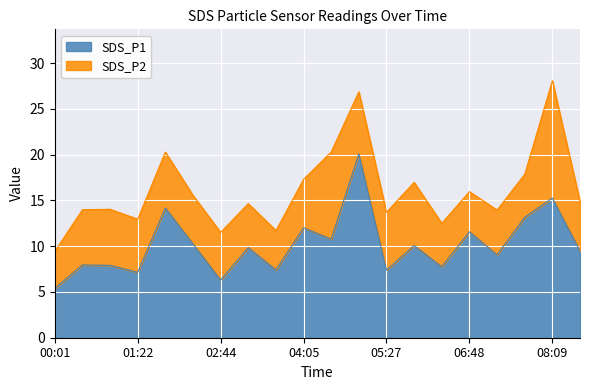

How many values exceed 9?

12